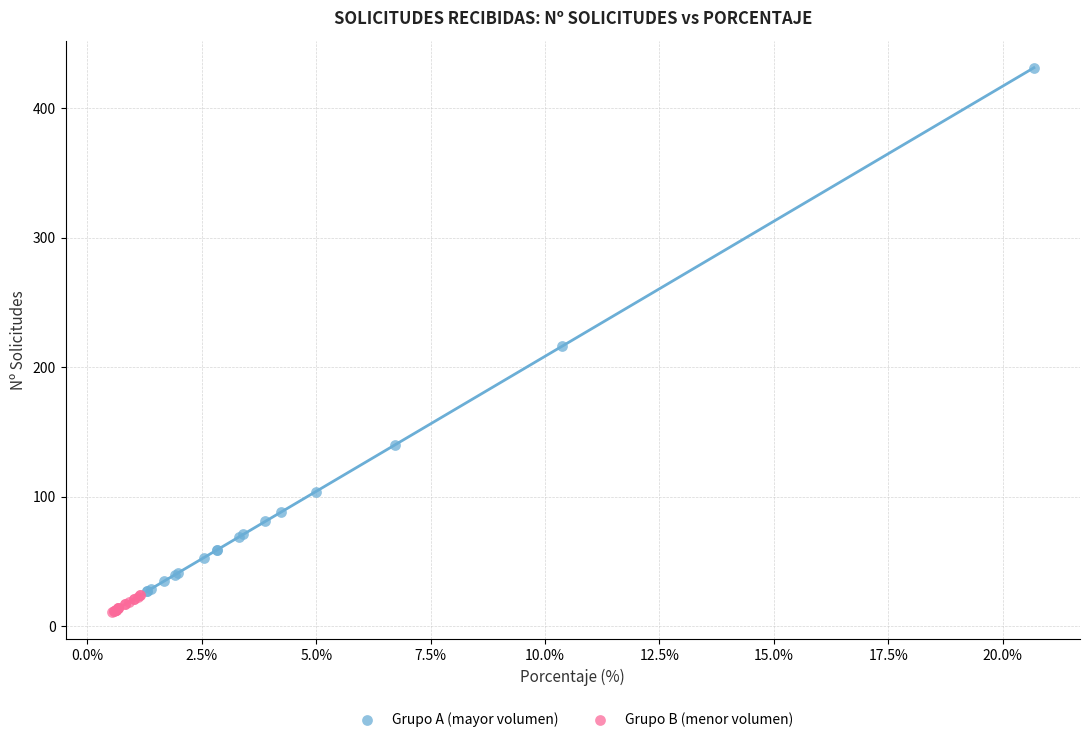

Which series reaches the maximum Y coordinate?

Grupo A (mayor volumen)